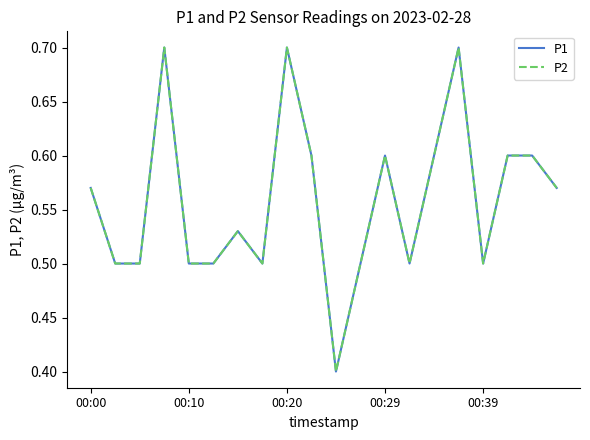

Is this an area chart (filled region under the line)?

No